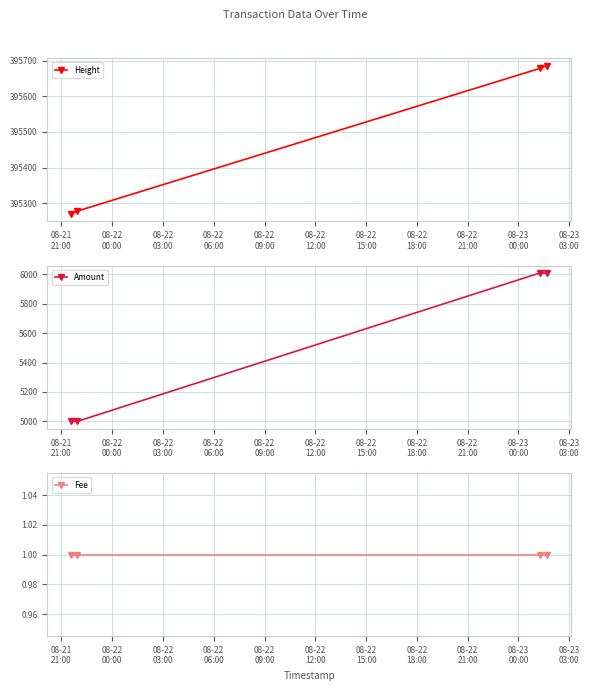

Which series has the largest total across all categories?

Height